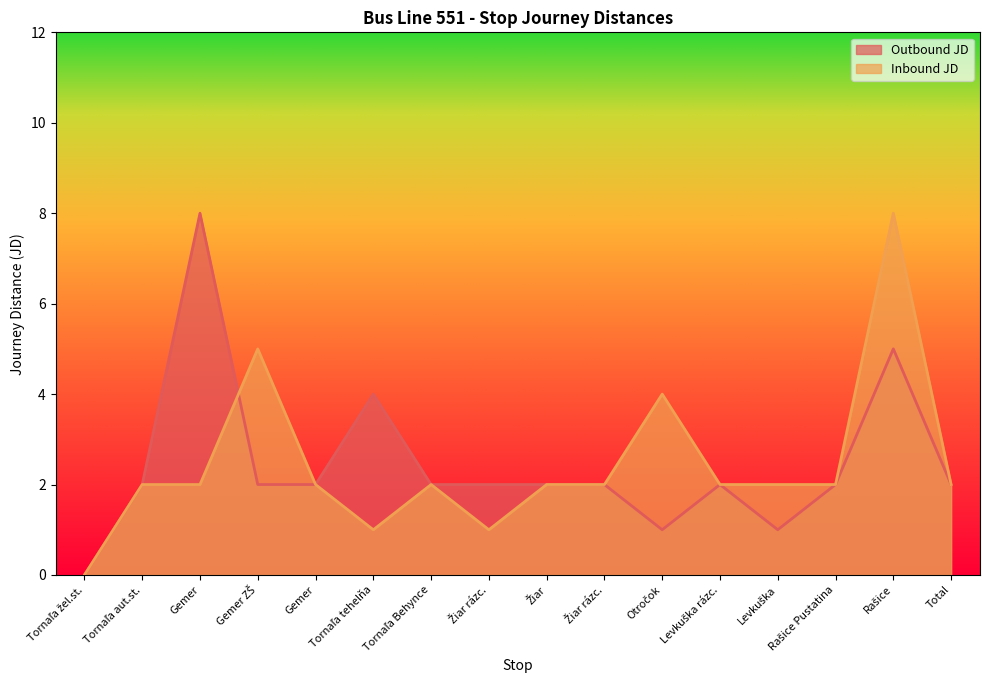

The Inbound JD series shows 2 at Levkuška. True or false?

True